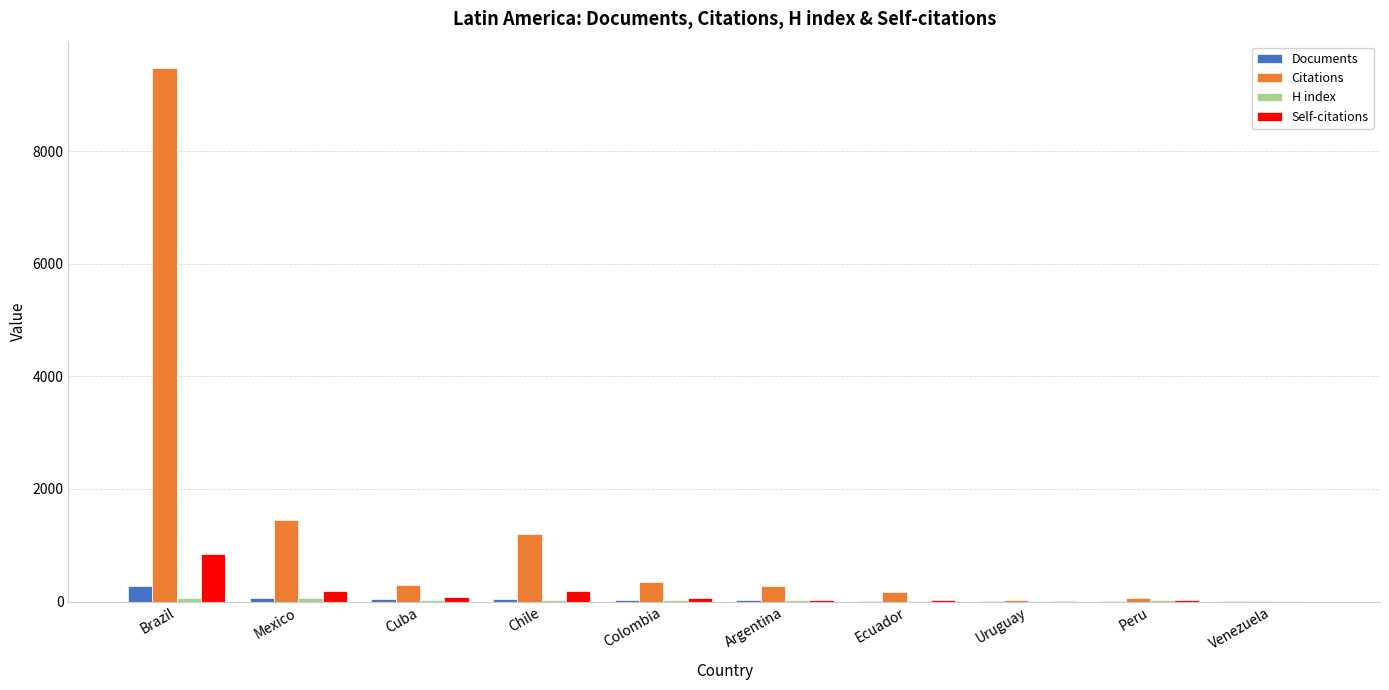

What is the sum of all Documents values?

509